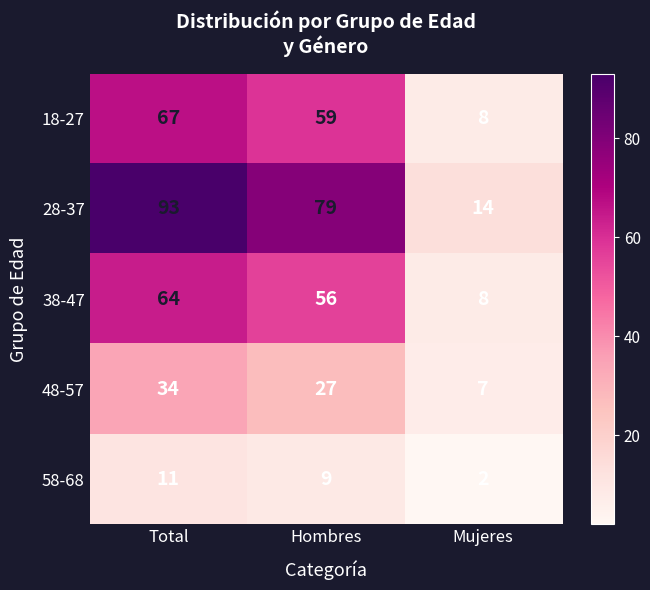

What is the minimum value for 28-37?

14